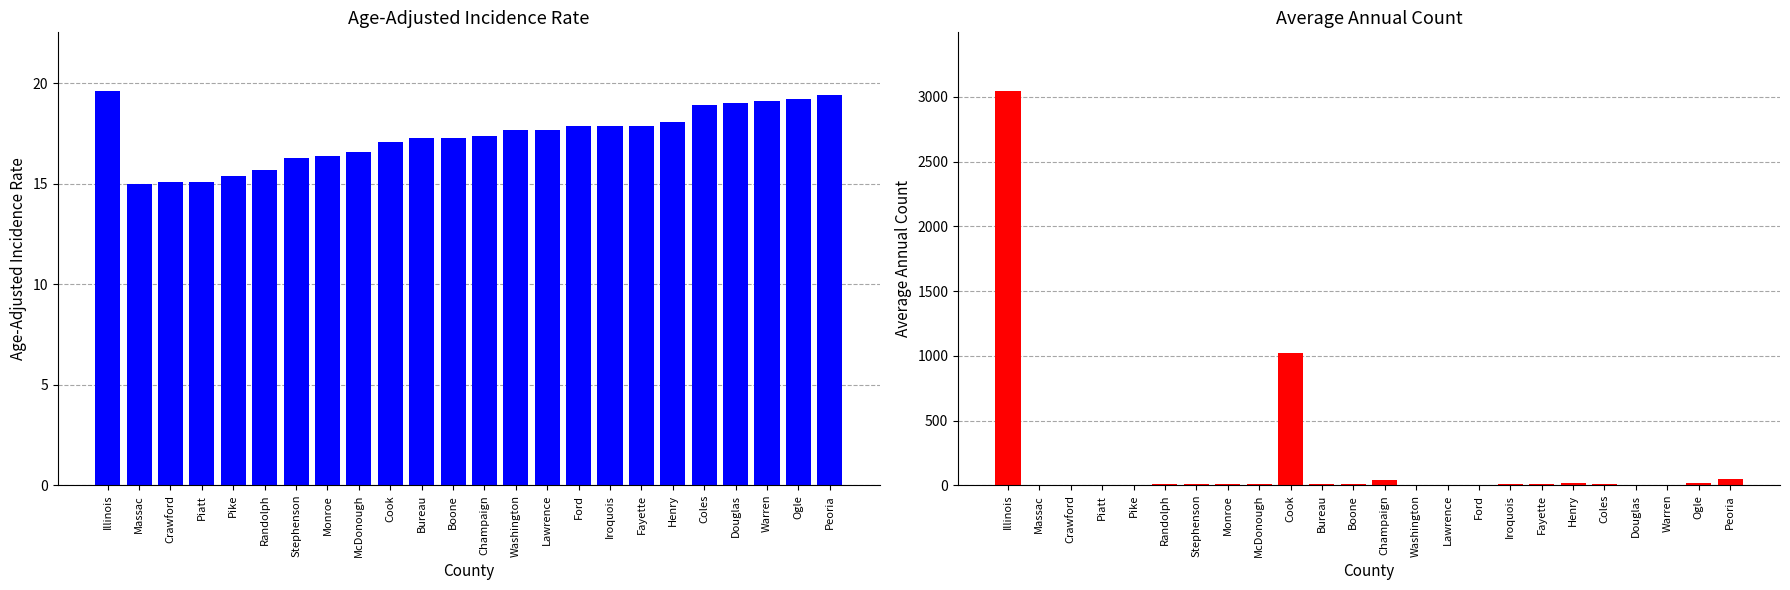

Which series has the widest spread of values?

Average Annual Count